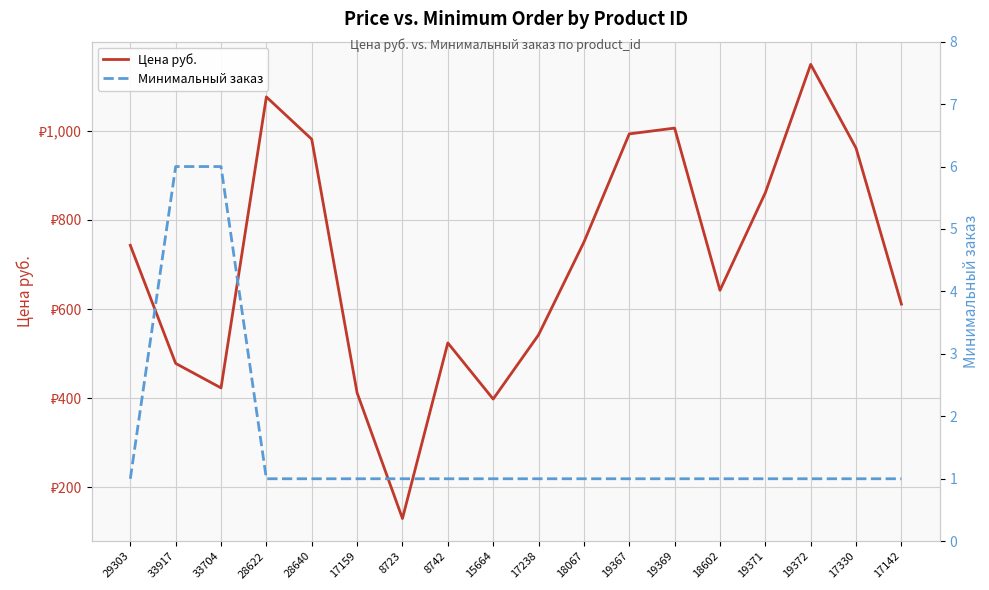

Reading left to right, transcribe all the data shown in this chart.

Цена руб.: 29303=743	33917=478	33704=423	28622=1076	28640=981	17159=412	8723=130	8742=524	15664=398	17238=542	18067=750	19367=993	19369=1006	18602=642	19371=861	19372=1149	17330=961	17142=611
Минимальный заказ: 29303=1	33917=6	33704=6	28622=1	28640=1	17159=1	8723=1	8742=1	15664=1	17238=1	18067=1	19367=1	19369=1	18602=1	19371=1	19372=1	17330=1	17142=1